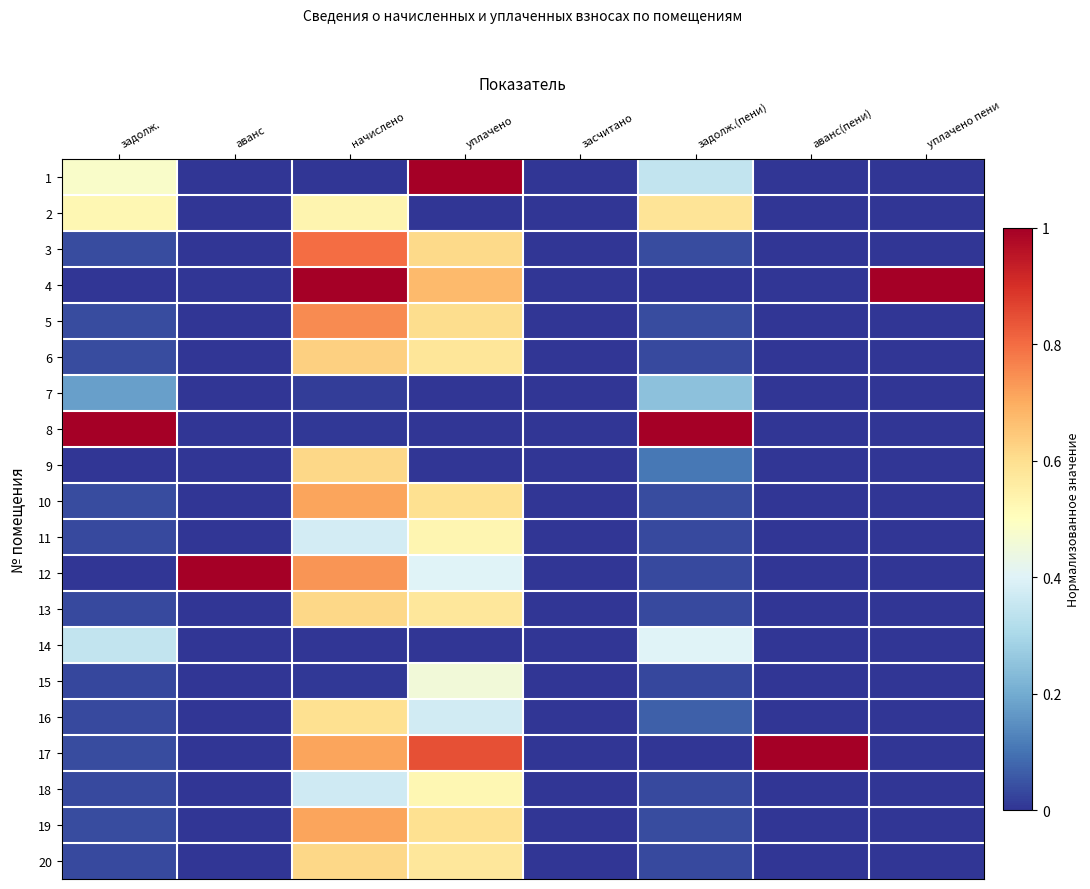

Rank the series by their maximum value, from highest to lowest.

1, 4, 8, 12, 17, 3, 5, 10, 19, 6, 9, 13, 20, 16, 2, 11, 18, 15, 14, 7